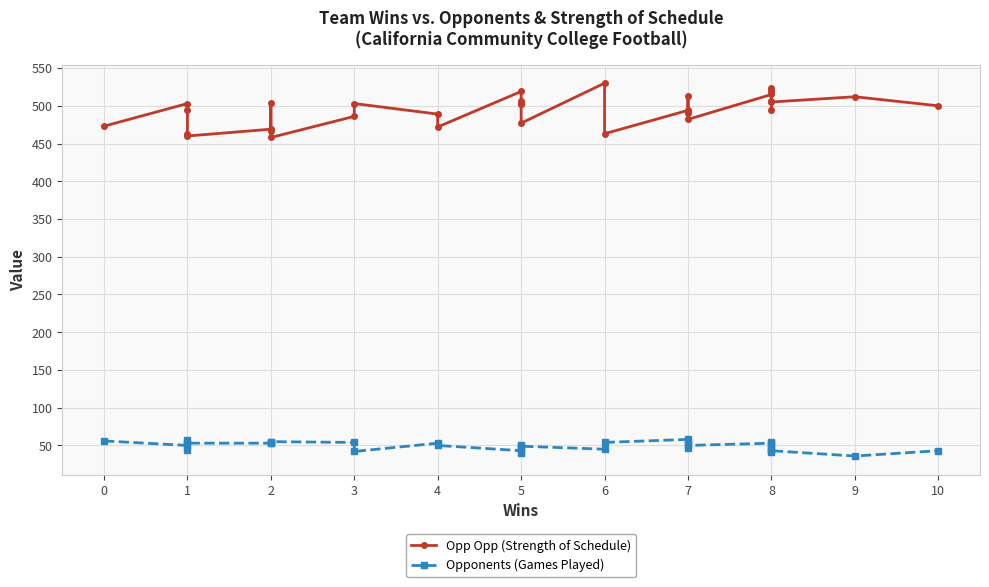

How many data points in Opp Opp (Strength of Schedule) are less than 500?

16